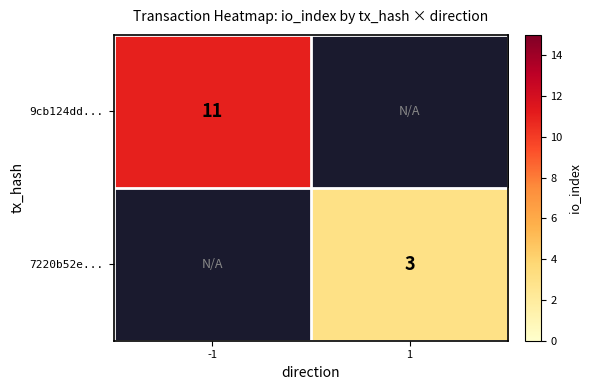

The 9cb124dd... series shows 16 at -1. True or false?

False